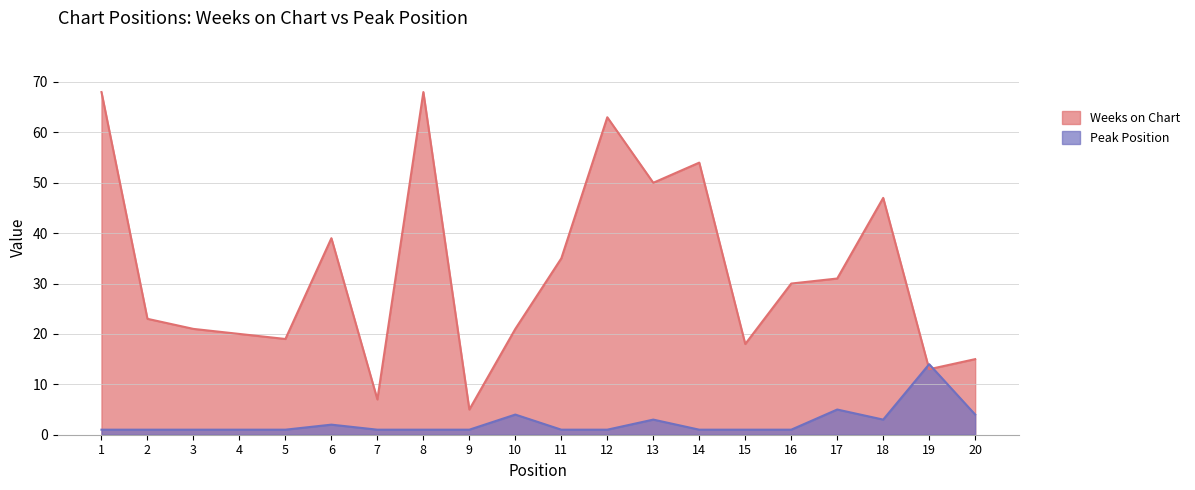

Reading right to left, extract all data points from this chart.

Weeks on Chart: 15	13	47	31	30	18	54	50	63	35	21	5	68	7	39	19	20	21	23	68
Peak Position: 4	14	3	5	1	1	1	3	1	1	4	1	1	1	2	1	1	1	1	1